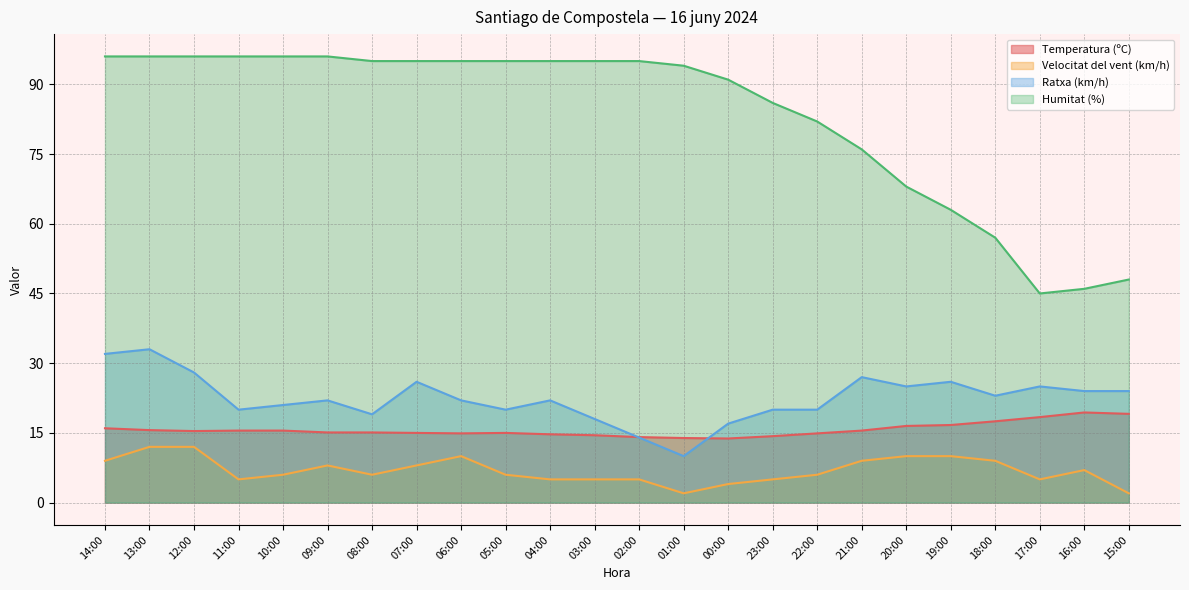

Reading right to left, list all the values displayed in this chart.

Temperatura (ºC): 19.1	19.4	18.4	17.5	16.7	16.5	15.5	14.9	14.3	13.8	13.9	14.1	14.5	14.7	15.0	14.9	15.0	15.1	15.1	15.5	15.5	15.4	15.6	16.0
Velocitat del vent (km/h): 2.0	7.0	5.0	9.0	10.0	10.0	9.0	6.0	5.0	4.0	2.0	5.0	5.0	5.0	6.0	10.0	8.0	6.0	8.0	6.0	5.0	12.0	12.0	9.0
Ratxa (km/h): 24.0	24.0	25.0	23.0	26.0	25.0	27.0	20.0	20.0	17.0	10.0	14.0	18.0	22.0	20.0	22.0	26.0	19.0	22.0	21.0	20.0	28.0	33.0	32.0
Humitat (%): 48.0	46.0	45.0	57.0	63.0	68.0	76.0	82.0	86.0	91.0	94.0	95.0	95.0	95.0	95.0	95.0	95.0	95.0	96.0	96.0	96.0	96.0	96.0	96.0